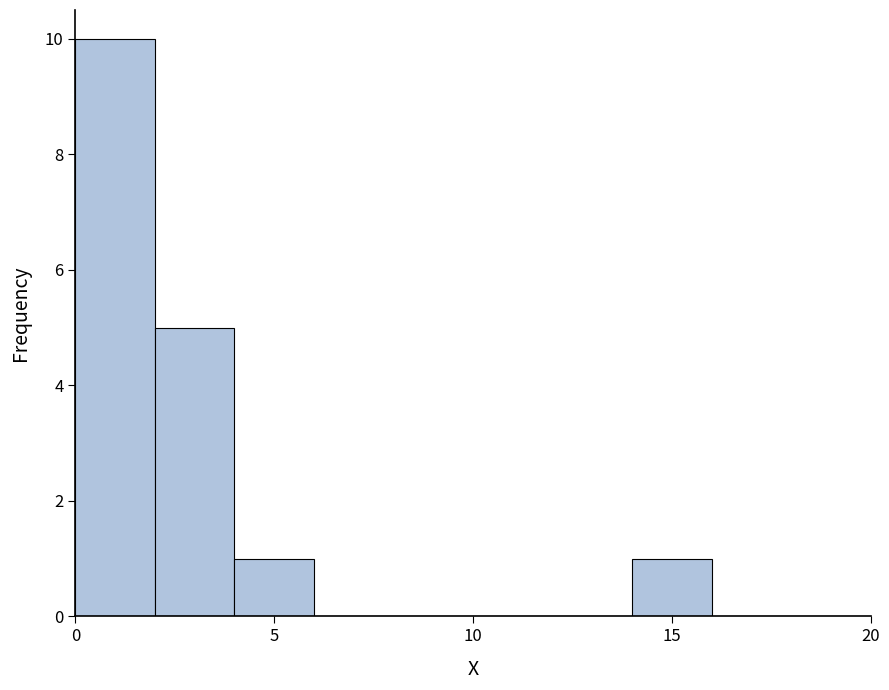

Over which range of the x-axis is the bar tallest?

0 to 2